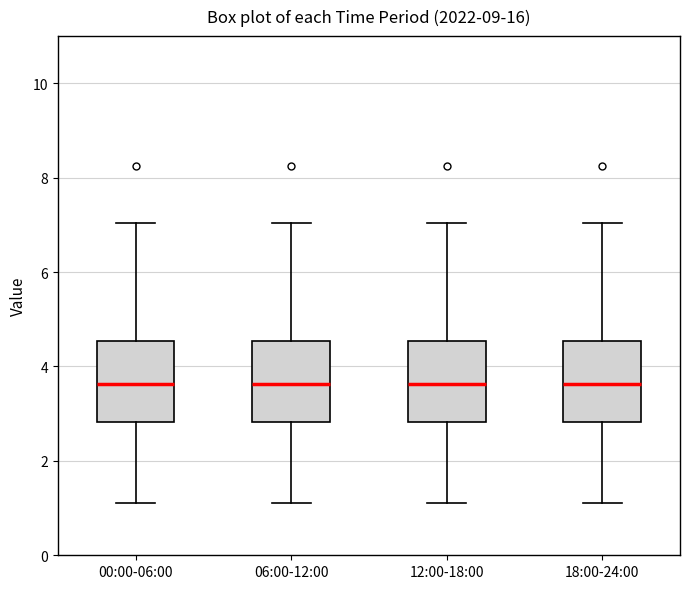

Reading left to right, transcribe this box plot: for each box, give where its median line is, the range the box spans, and where its two whiskers end, as read against the y-axis. The values are not printed on the chart, so give them approximately, as read against the axis.

00:00-06:00: median 3.6, box 2.8 to 4.6, whiskers 1.2 to 7.0
06:00-12:00: median 3.6, box 2.8 to 4.6, whiskers 1.2 to 7.0
12:00-18:00: median 3.6, box 2.8 to 4.6, whiskers 1.2 to 7.0
18:00-24:00: median 3.6, box 2.8 to 4.6, whiskers 1.2 to 7.0